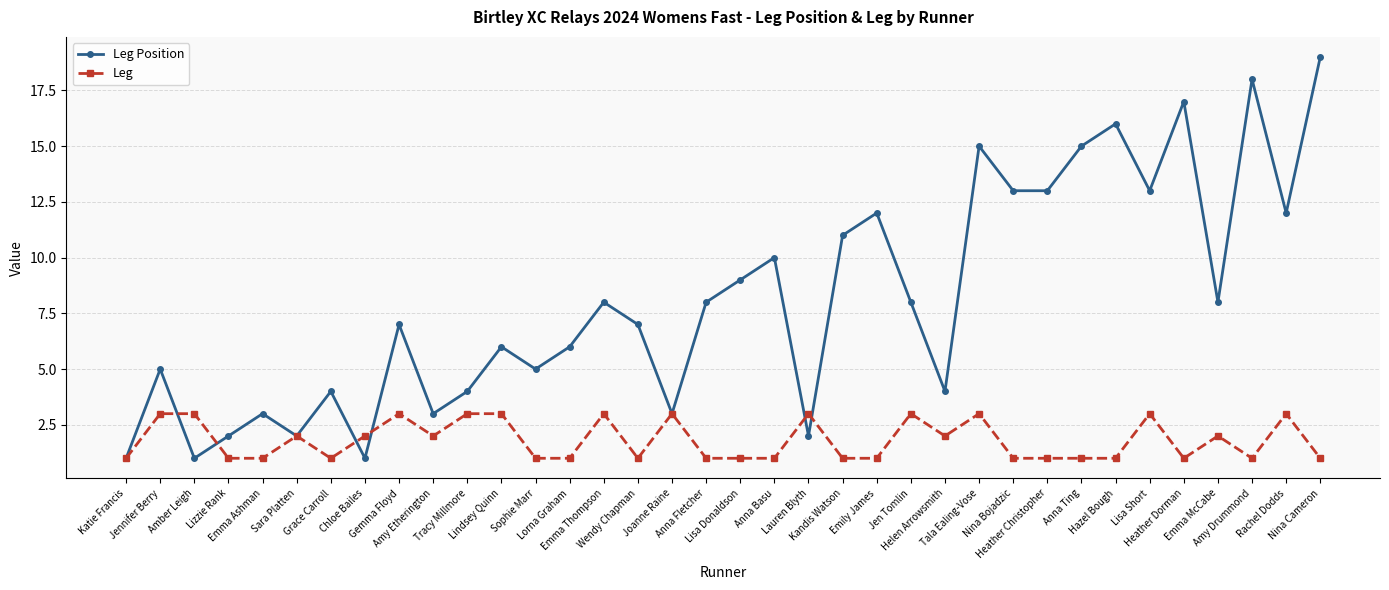

Is this an area chart (filled region under the line)?

No